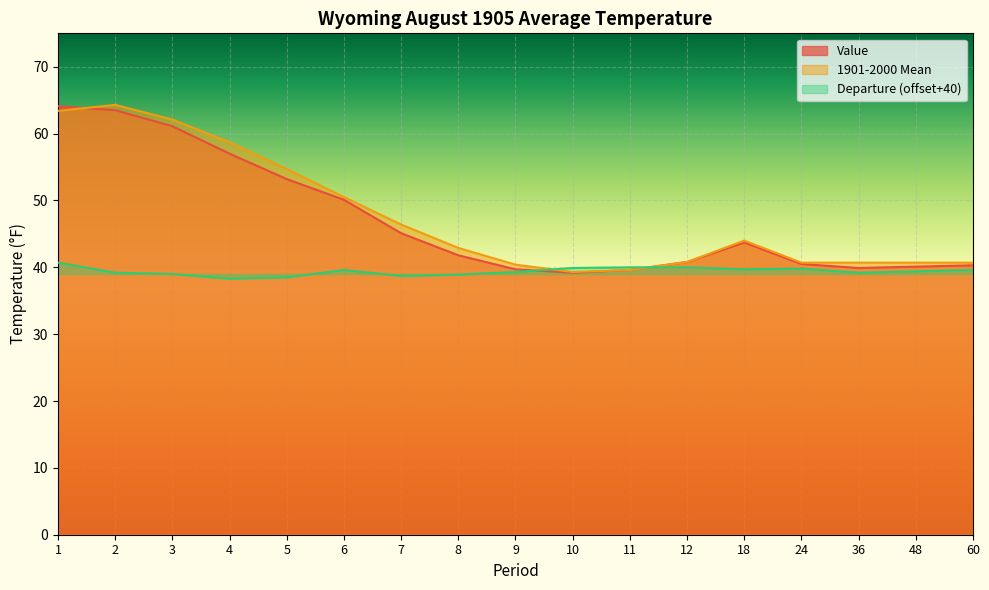

What is the lowest value of the Departure series?

38.3